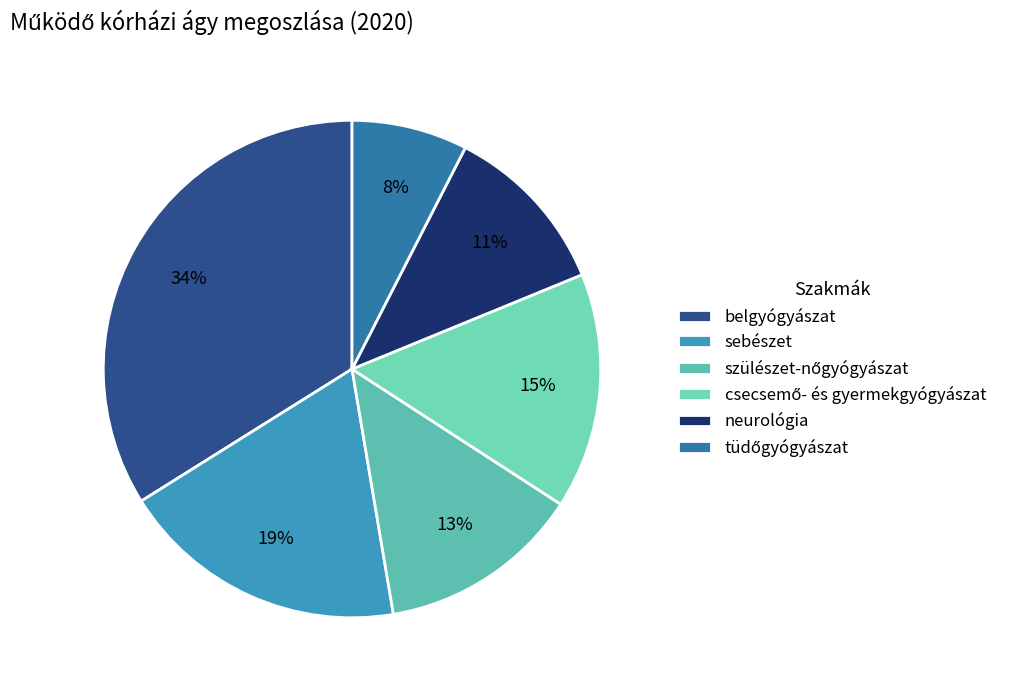

To the nearest percent, what percentage of the pie is tüdőgyógyászat?

8%